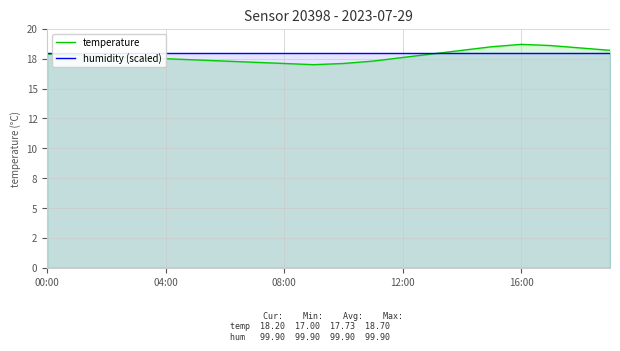

How many values in the temperature series exceed 17?

19